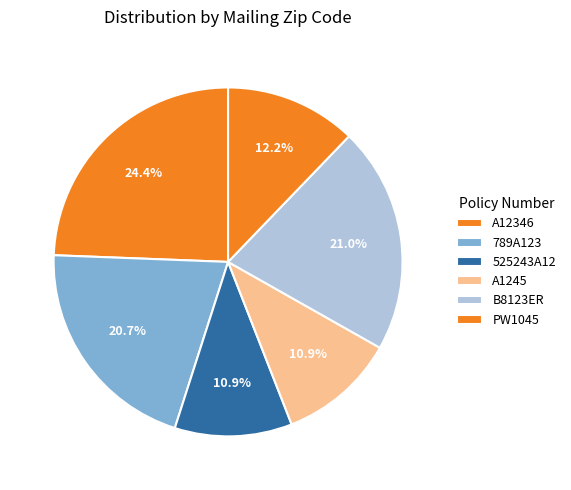

Which category has the biggest portion of the pie?

A12346